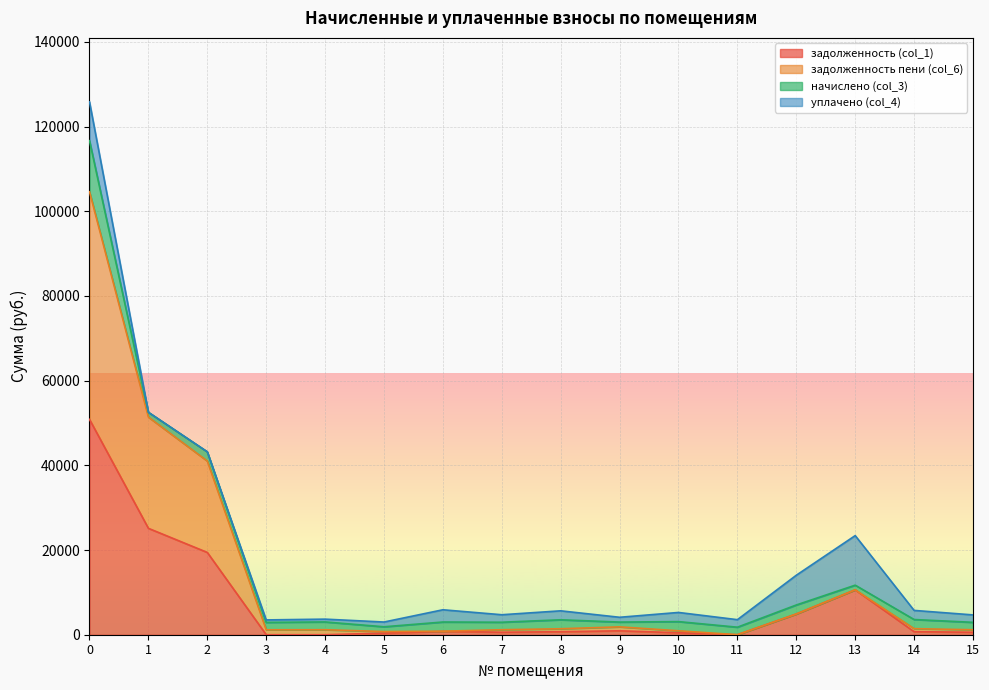

What is the total value across all series at 0?

125841.2